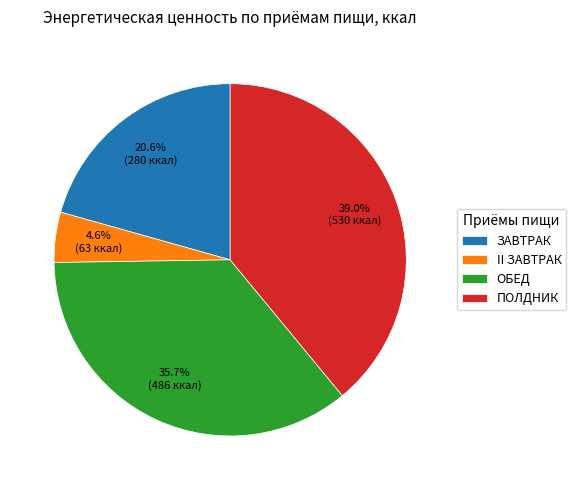

To the nearest percent, what percentage of the pie is ЗАВТРАК?

21%